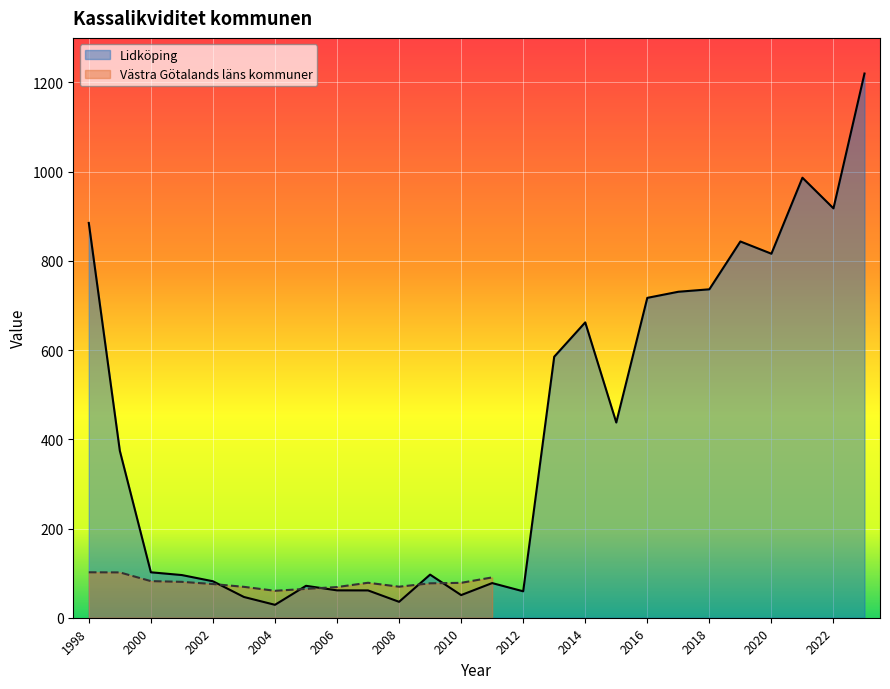

Rank the categories by value from highest to lowest.

2023, 2021, 2022, 1998, 2019, 2020, 2018, 2017, 2016, 2014, 2013, 2015, 1999, 2000, 2009, 2001, 2002, 2011, 2005, 2006, 2007, 2012, 2010, 2003, 2008, 2004